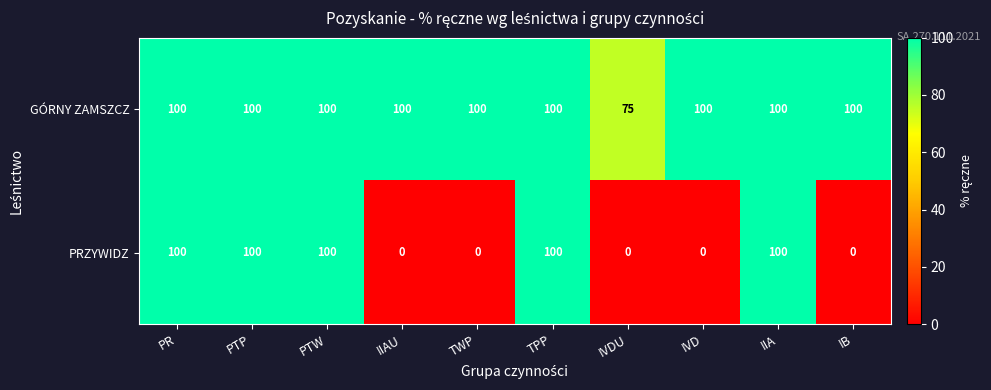

What value does the PRZYWIDZ series have at IIA, to the nearest 50?

100